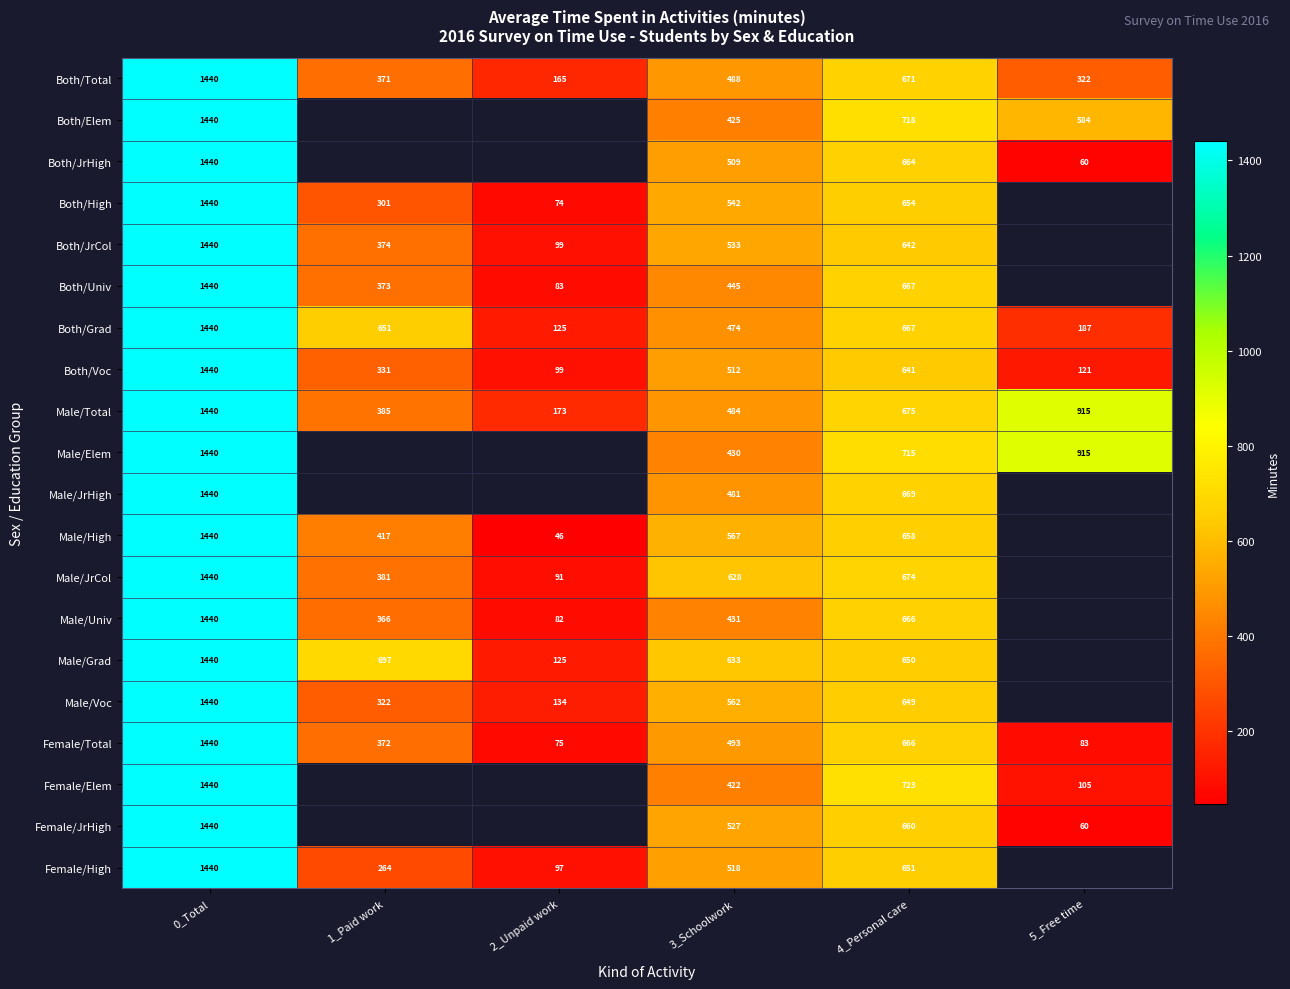

True or false: Both/Grad has a value of 647.7 at 3_Schoolwork.

False